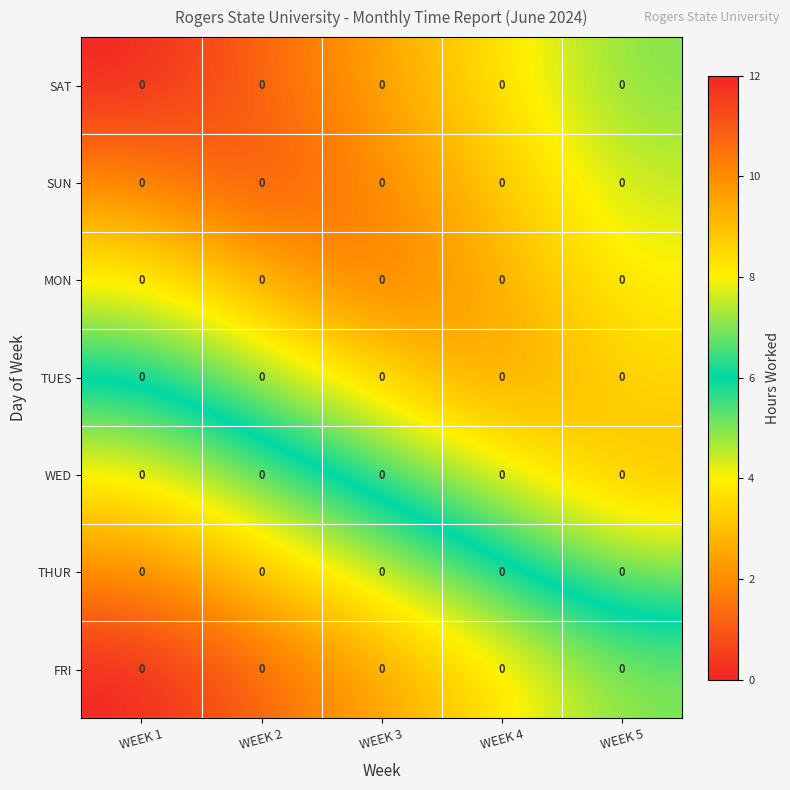

What is the sum of the THUR values at WEEK 5 and WEEK 3?

12.5